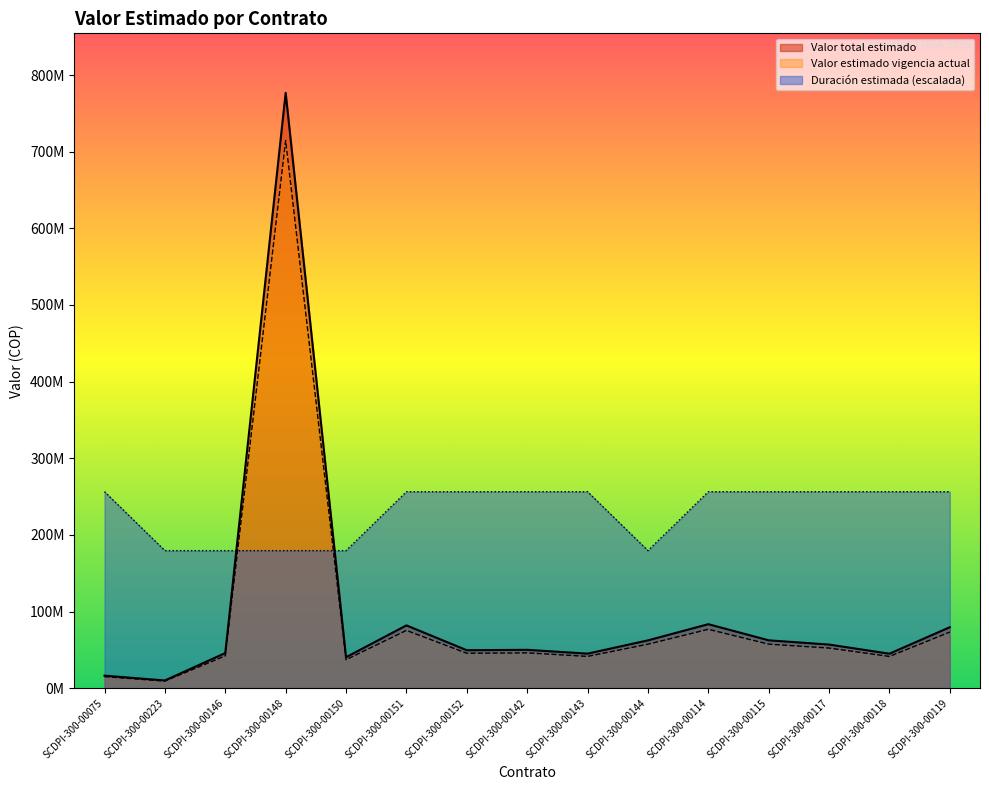

What is the greatest value displayed?

776762000.0